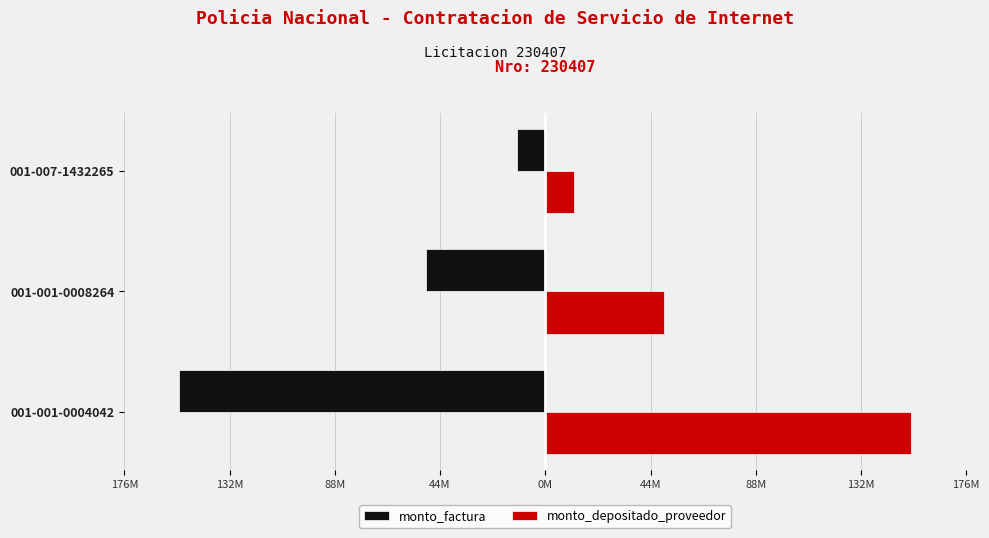

What are all the series names shown in the legend?

monto_factura, monto_depositado_proveedor